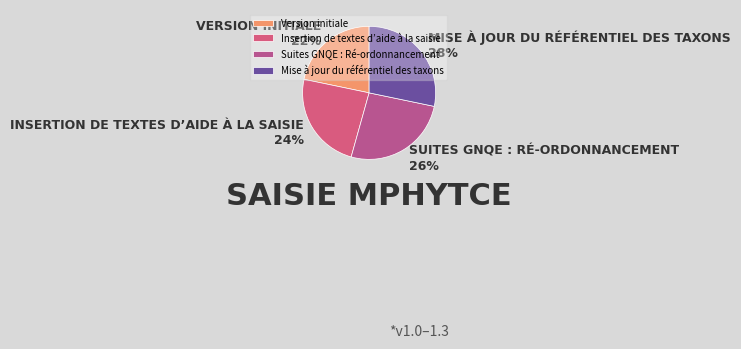

To the nearest percent, what is the average slice percentage?

25%